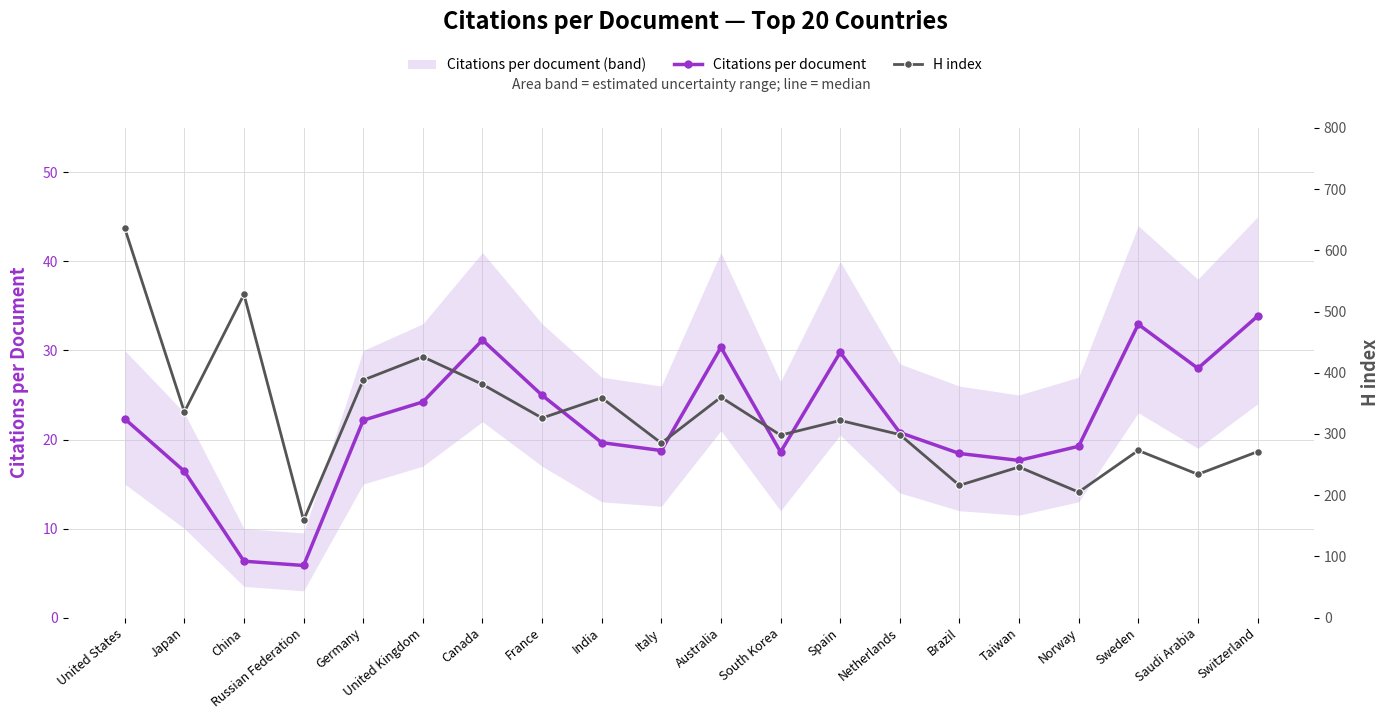

What are all the series names shown in the legend?

Citations per document, H index